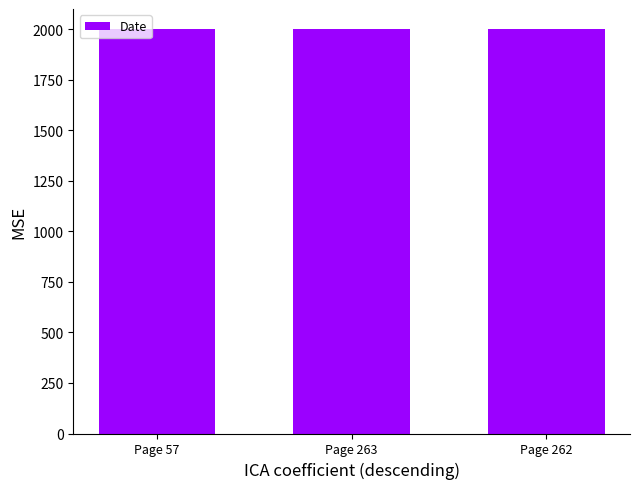

Approximately how many times larger is the value at Page 263 compared to Page 262?

1.0